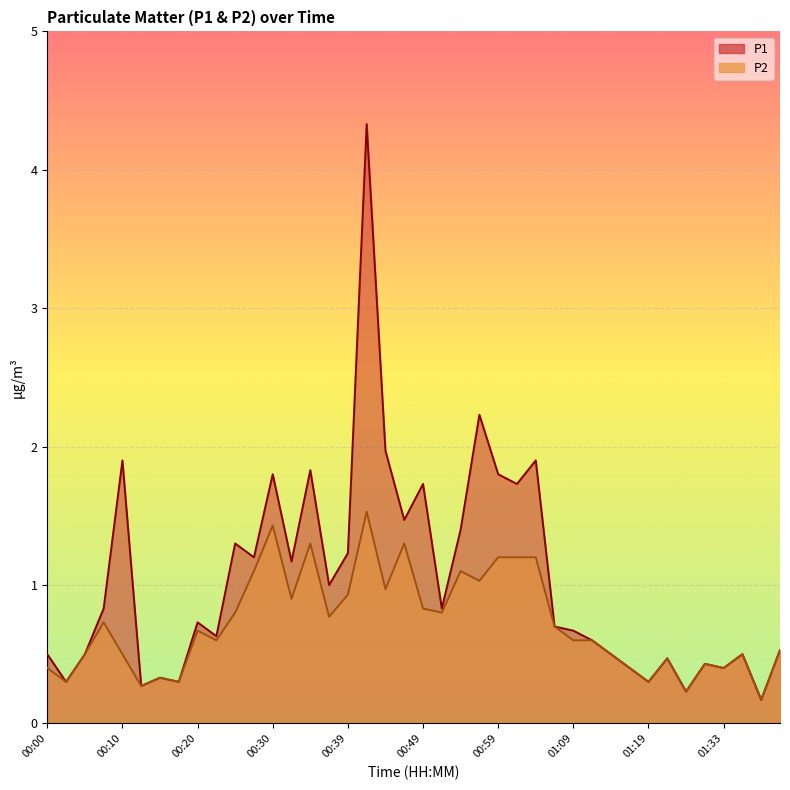

Count the number of categories in the chart.

40